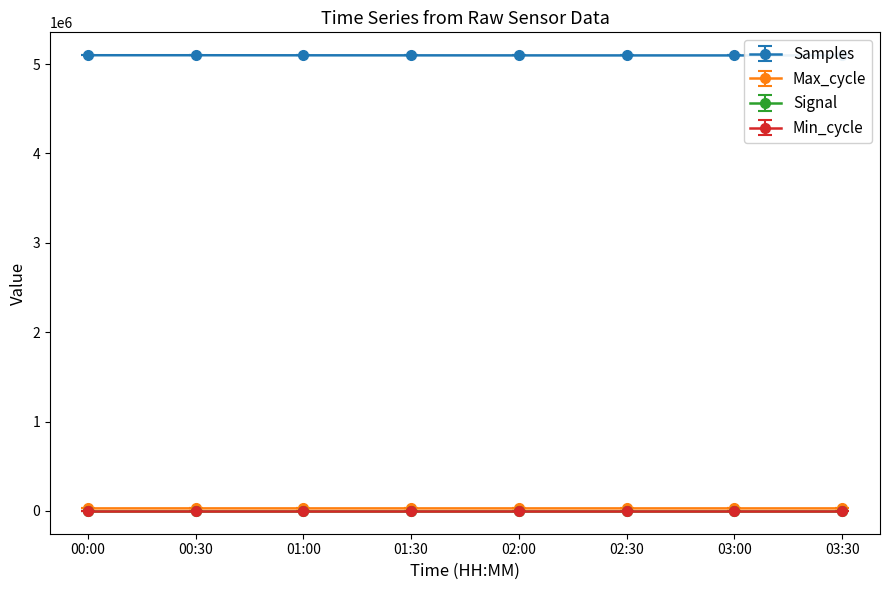

How many values in the Samples series are below 5096976?

4